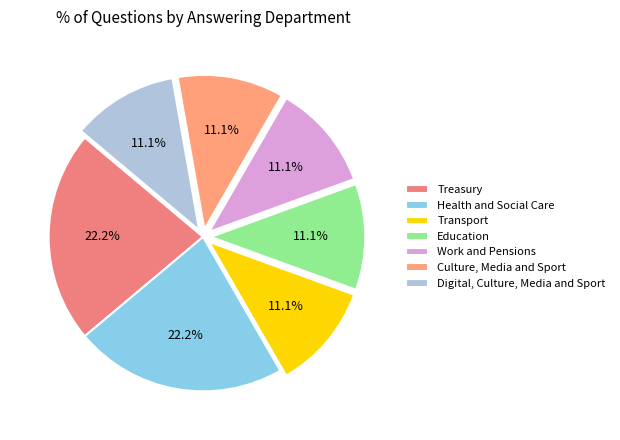

Is Treasury the majority of the pie?

No